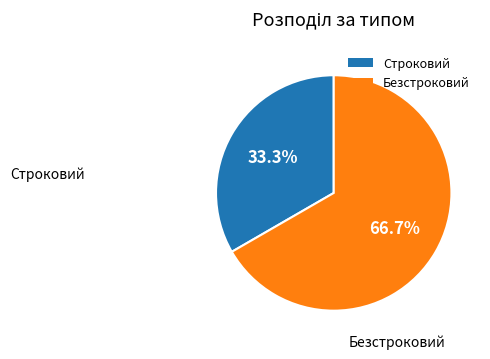

Is it true that Строковий is 33% of the pie?

True